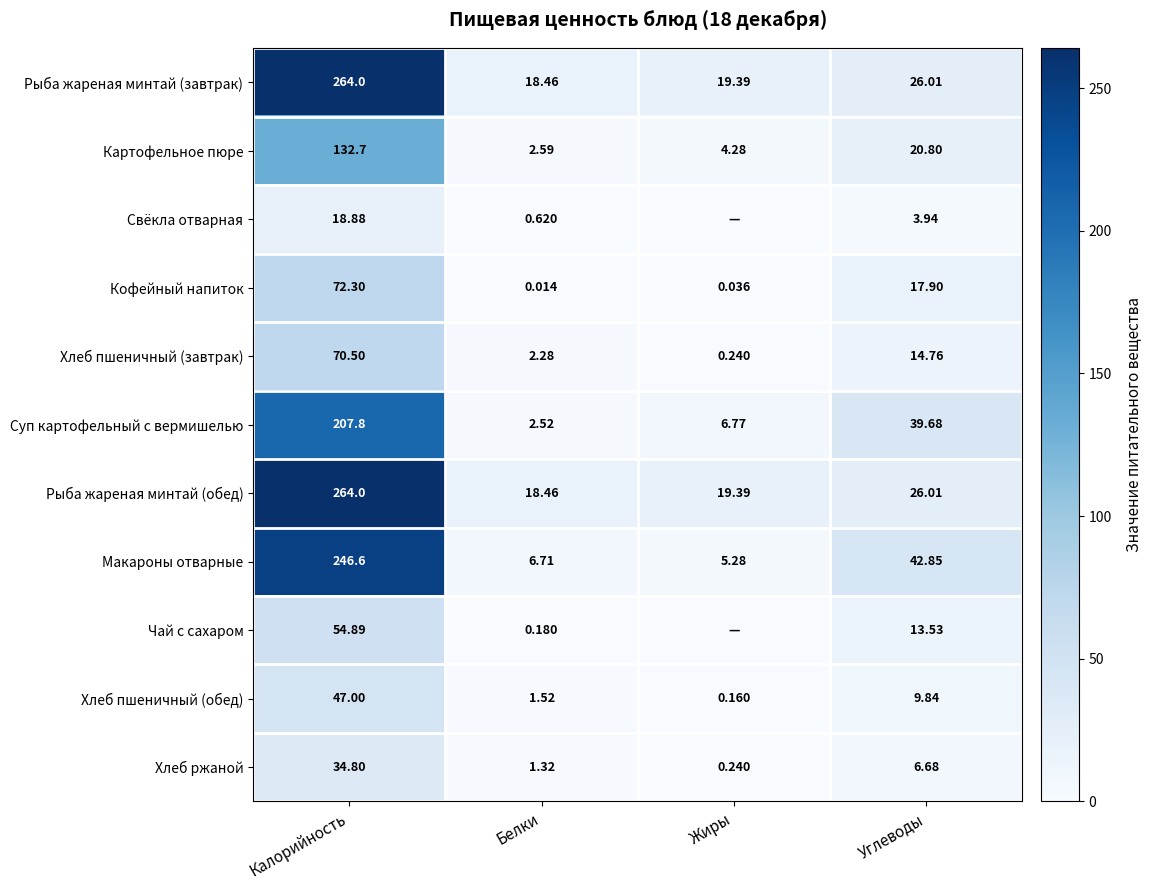

At which label does Рыба жареная минтай (завтрак) first exceed 26?

Калорийность